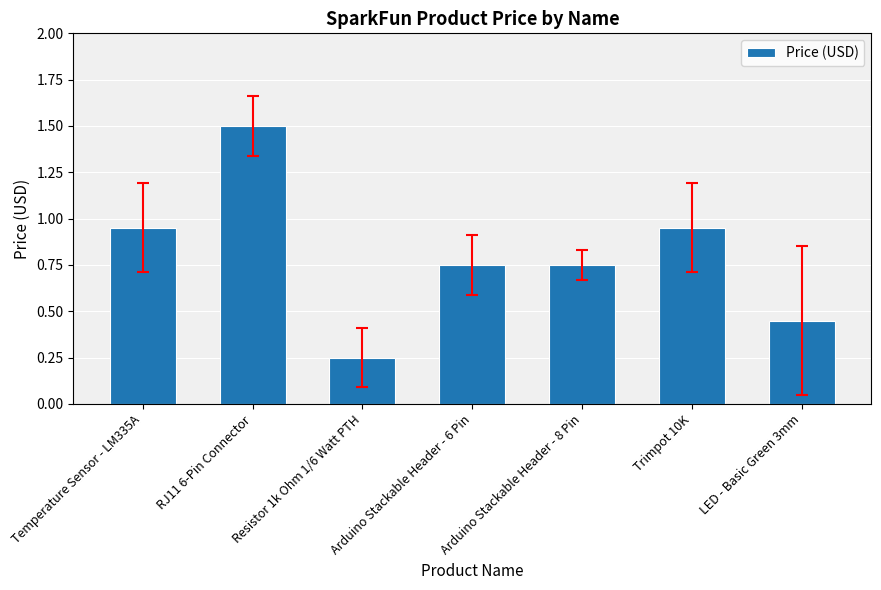

What is the sum of the values at RJ11 6-Pin Connector and Trimpot 10K?

2.5